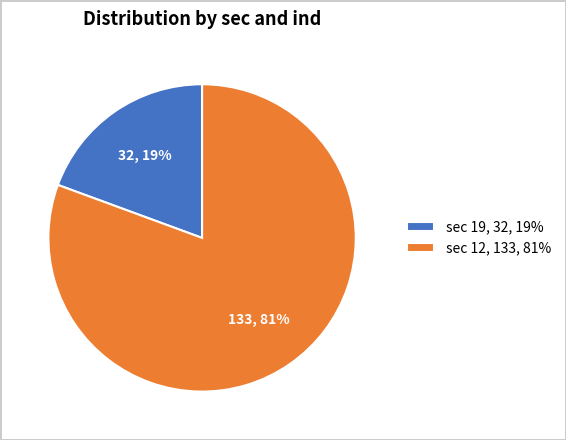

To the nearest percent, what is the average slice percentage?

50%